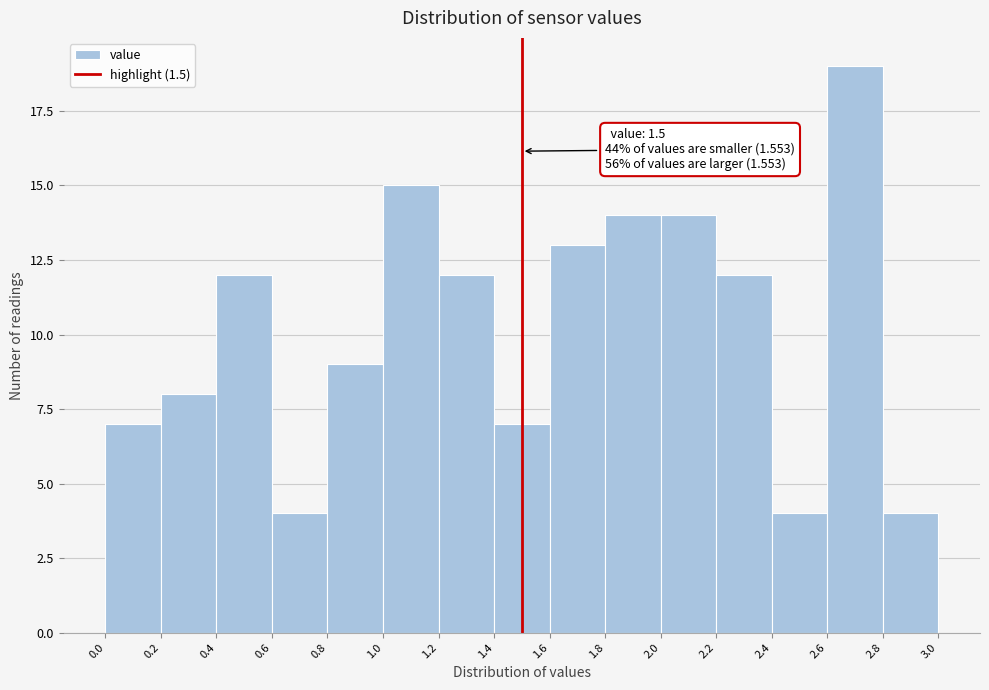

Over which range of the x-axis is the bar tallest?

2.6 to 2.8